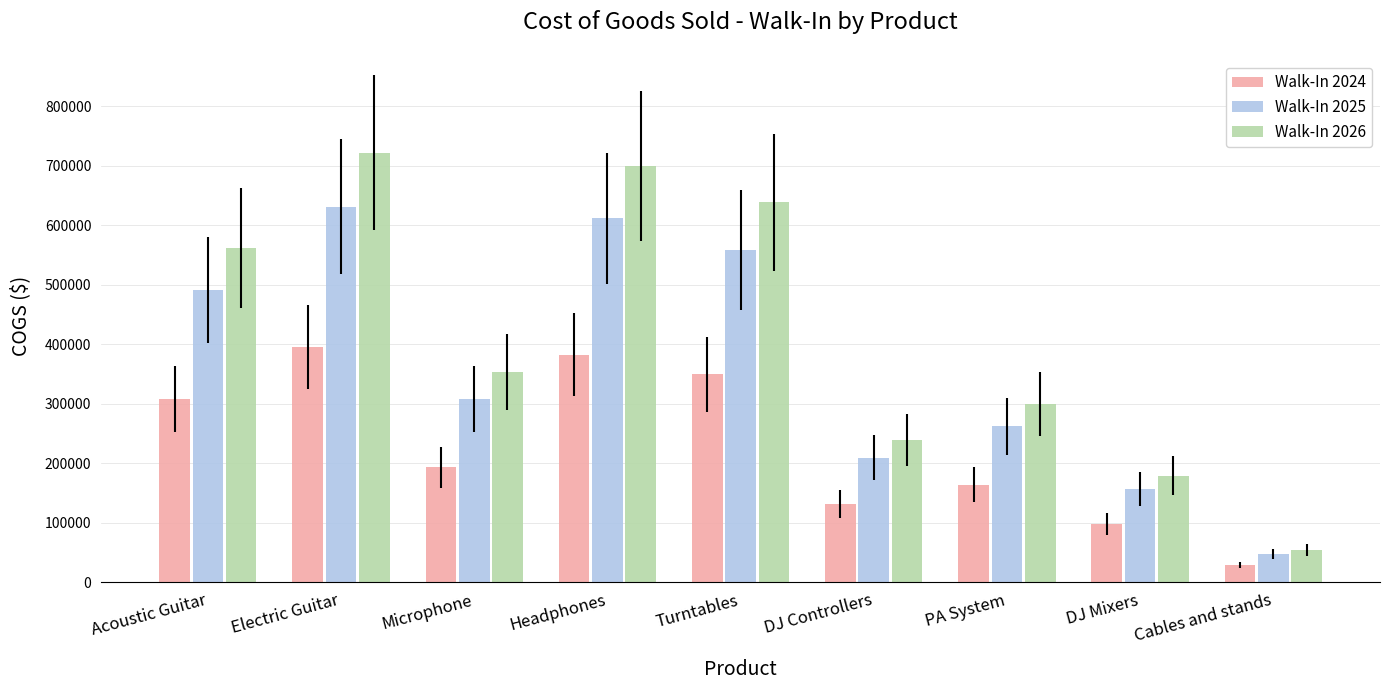

List the series in order of their peak value, highest first.

Walk-In 2026, Walk-In 2025, Walk-In 2024